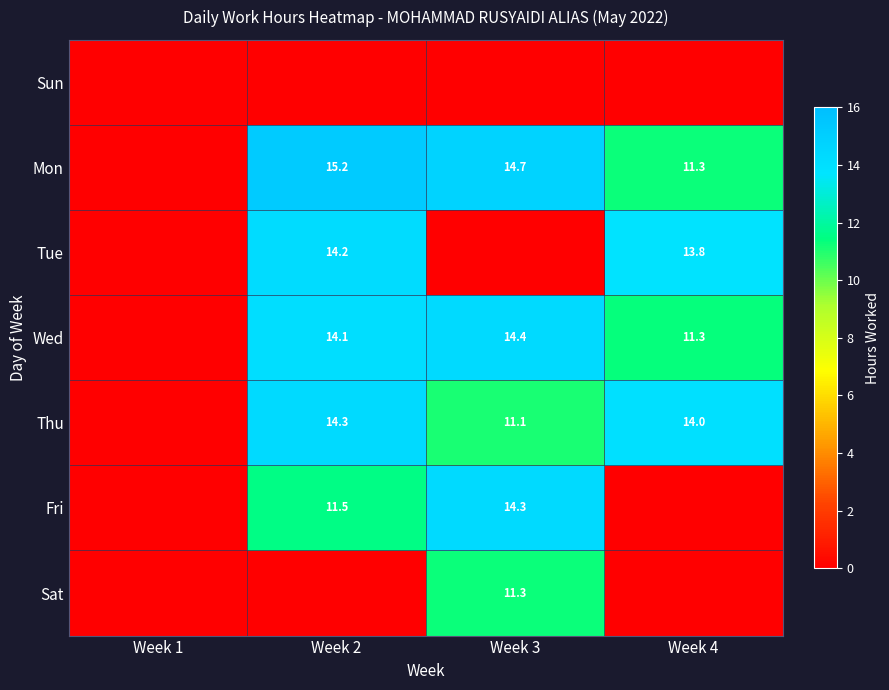

The value of Sat at Week 3 is 3.7. True or false?

False